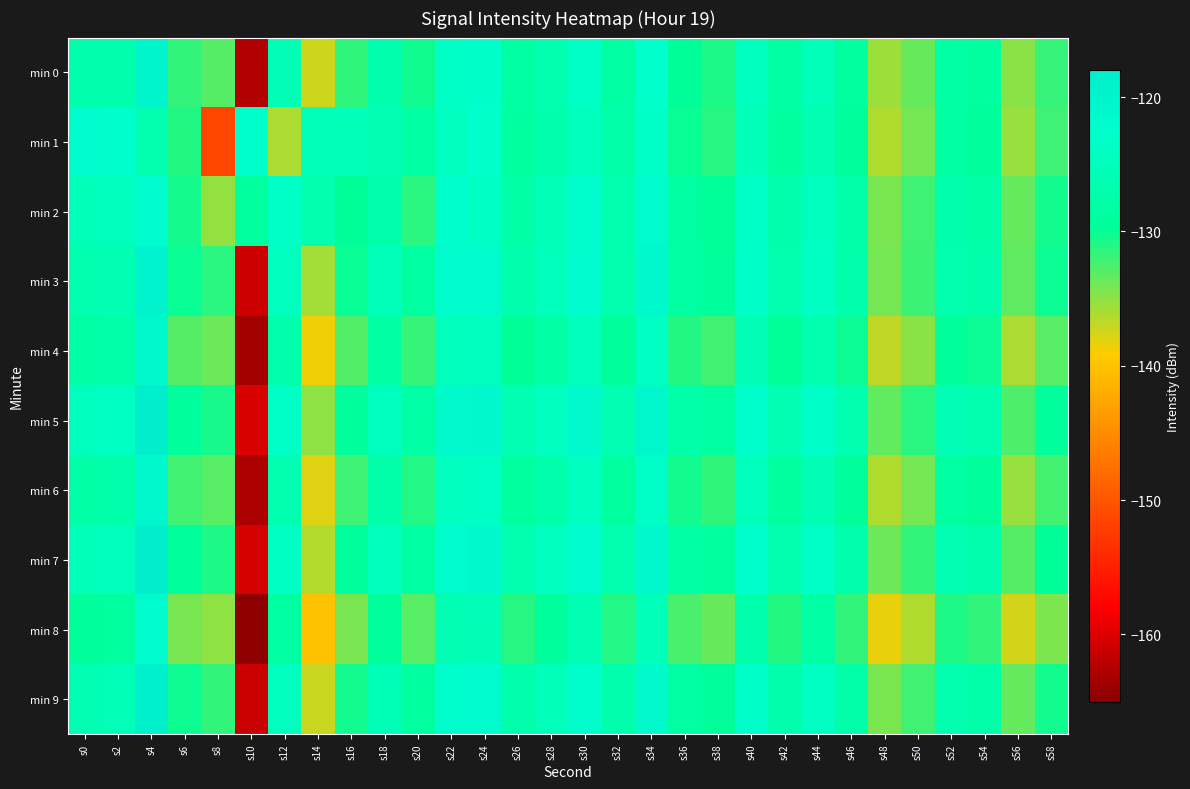

At which category is the sum across all series the highest?

s4